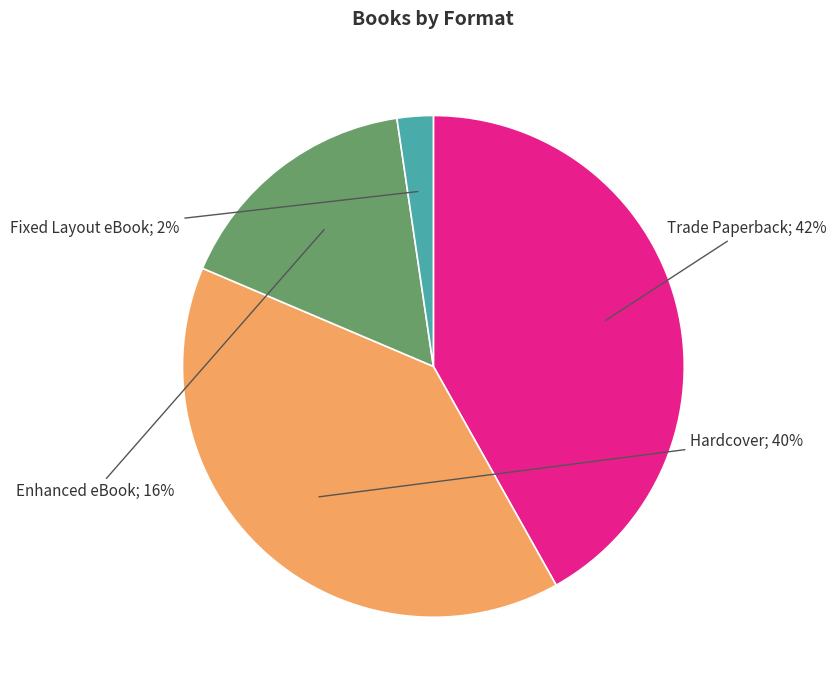

Rank the categories by value from highest to lowest.

Trade Paperback, Hardcover, Enhanced eBook, Fixed Layout eBook